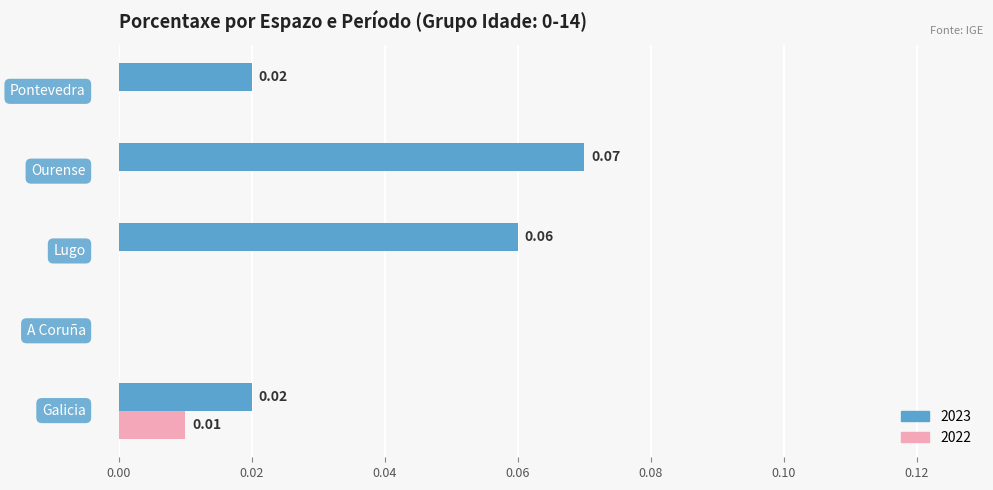

Which series has the largest total across all categories?

2023